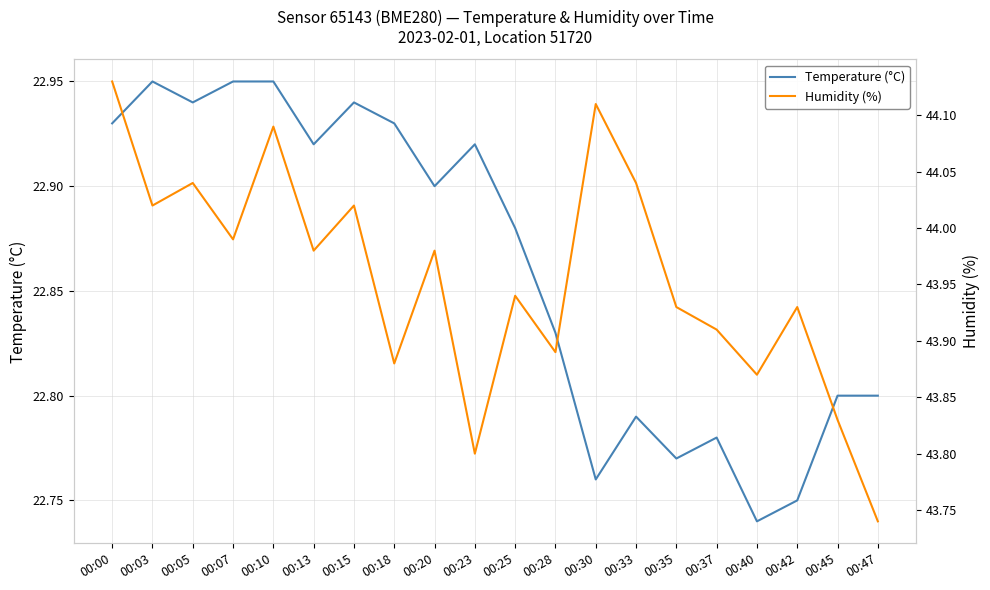

Reading left to right, what are all the values shown in this chart?

Temperature (°C): 00:00=22.9	00:03=22.9	00:05=22.9	00:07=22.9	00:10=22.9	00:13=22.9	00:15=22.9	00:18=22.9	00:20=22.9	00:23=22.9	00:25=22.9	00:28=22.8	00:30=22.8	00:33=22.8	00:35=22.8	00:37=22.8	00:40=22.7	00:42=22.8	00:45=22.8	00:47=22.8
Humidity (%): 00:00=44.1	00:03=44.0	00:05=44.0	00:07=44.0	00:10=44.1	00:13=44.0	00:15=44.0	00:18=43.9	00:20=44.0	00:23=43.8	00:25=43.9	00:28=43.9	00:30=44.1	00:33=44.0	00:35=43.9	00:37=43.9	00:40=43.9	00:42=43.9	00:45=43.8	00:47=43.7